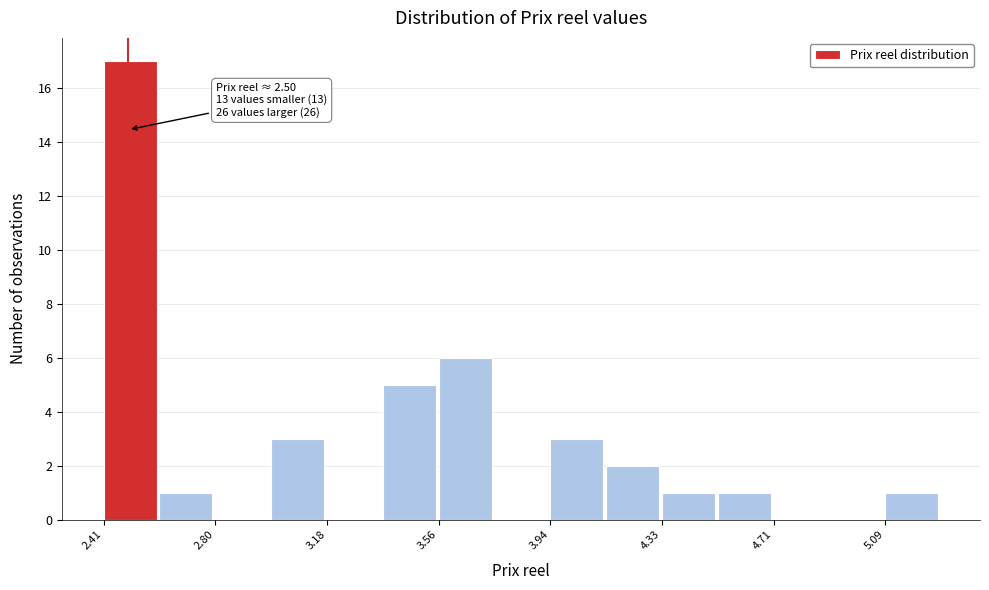

Around what value on the x-axis is the tallest bar? Give the approximate position of its centre, as read against the axis.

2.50